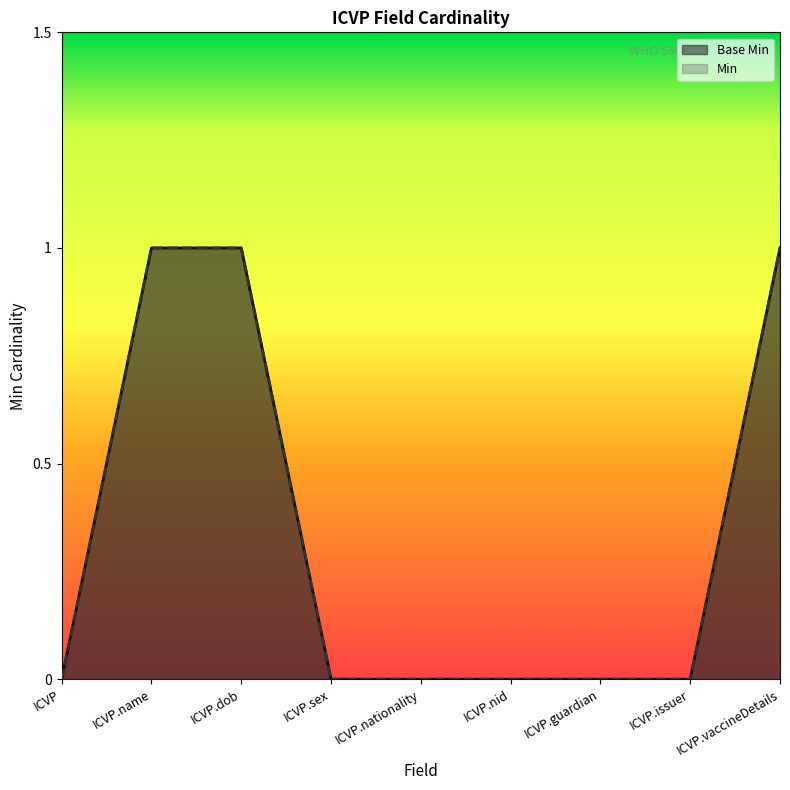

How many values in the Base Min series exceed 0?

3